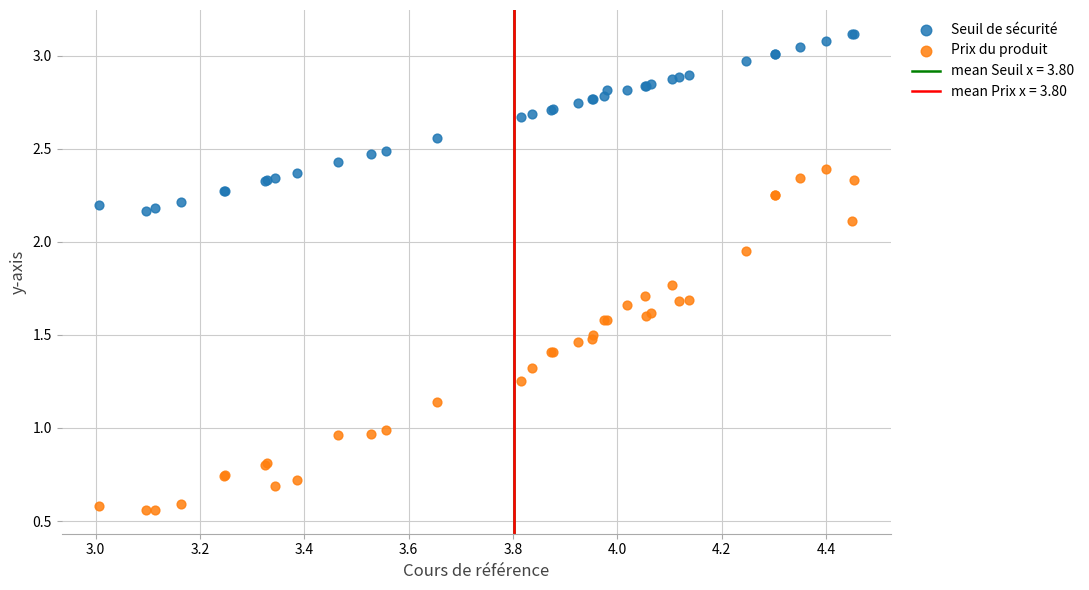

Which series has the largest Y range (max minus min)?

Prix du produit